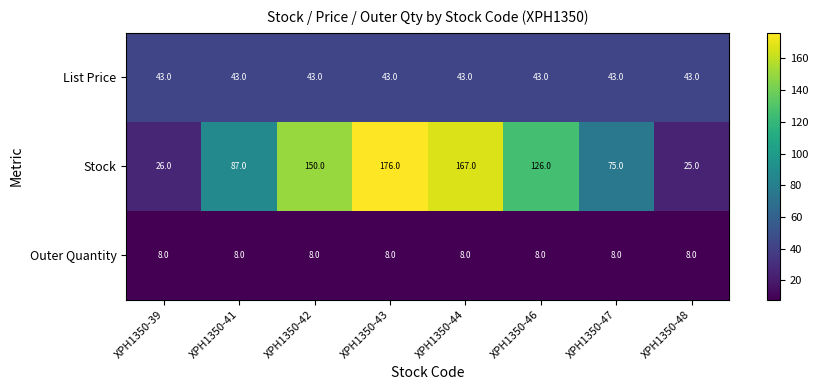

What is the sum of all List Price values?

344